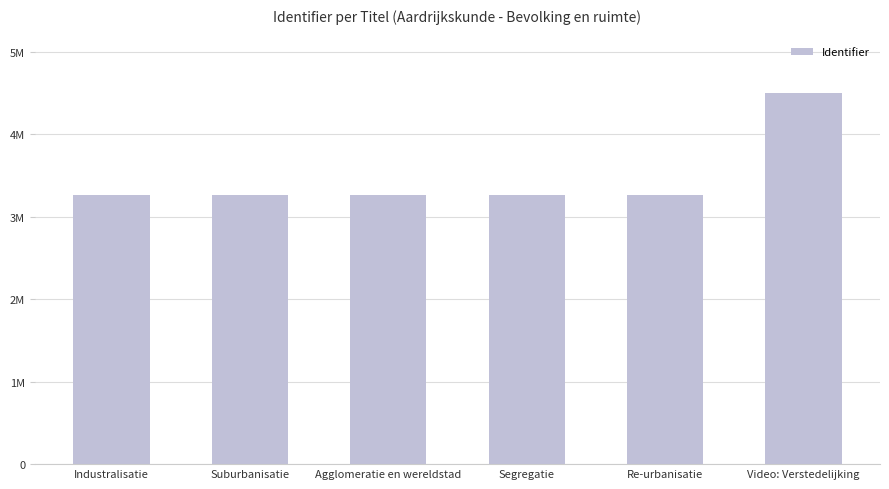

Rank the categories by value from highest to lowest.

Video: Verstedelijking, Re-urbanisatie, Segregatie, Agglomeratie en wereldstad, Suburbanisatie, Industralisatie